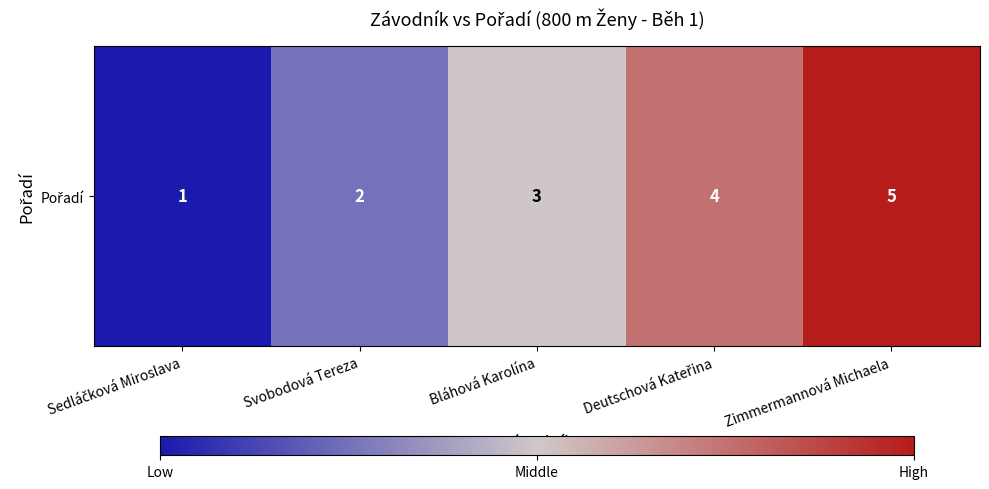

Rank the categories by value from highest to lowest.

Zimmermannová Michaela, Deutschová Kateřina, Bláhová Karolína, Svobodová Tereza, Sedláčková Miroslava